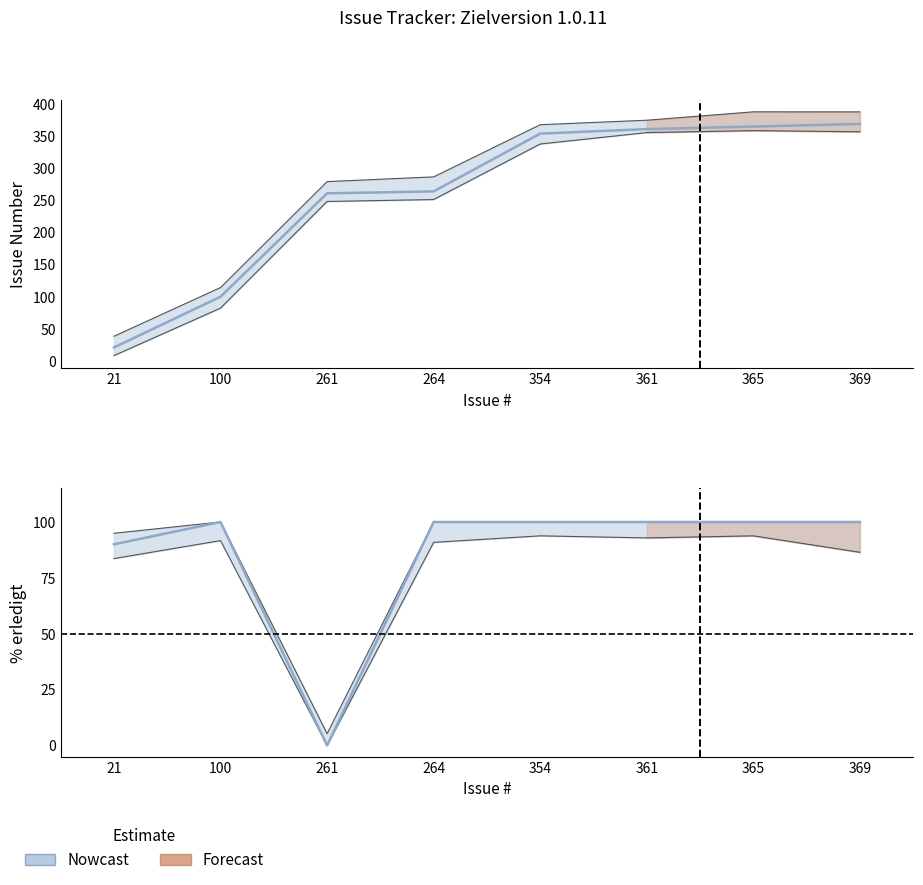

The chart shows a value of 100 at 365. True or false?

True